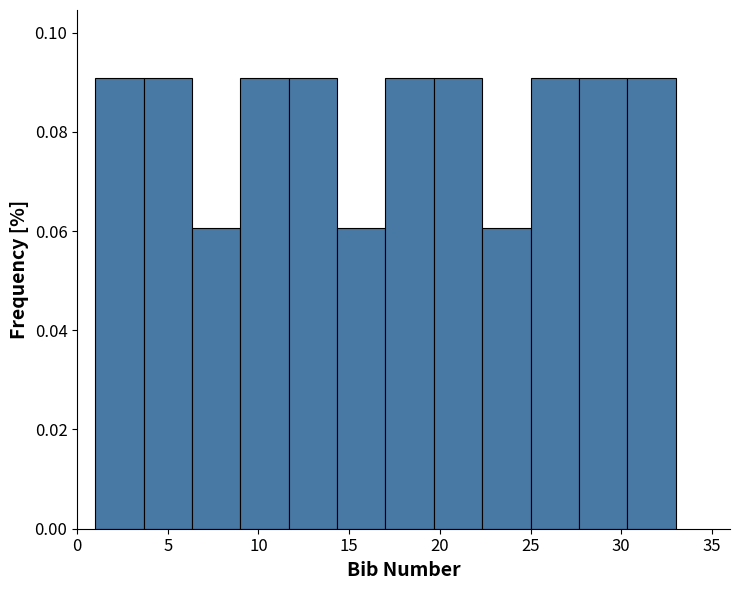

What is the height of the bar covering 6.5 to 9.0 on the x-axis? Neither the bar edges nor the heights are printed on the chart, so give them approximately, as read against the axes.

0.06